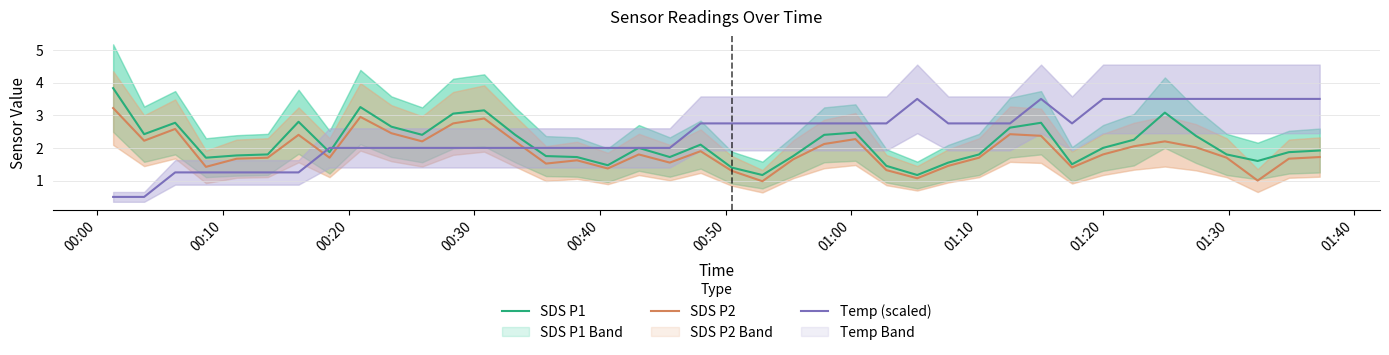

Which series ends up on top after the final intersection of SDS P2 and Temp (scaled)?

Temp (scaled)